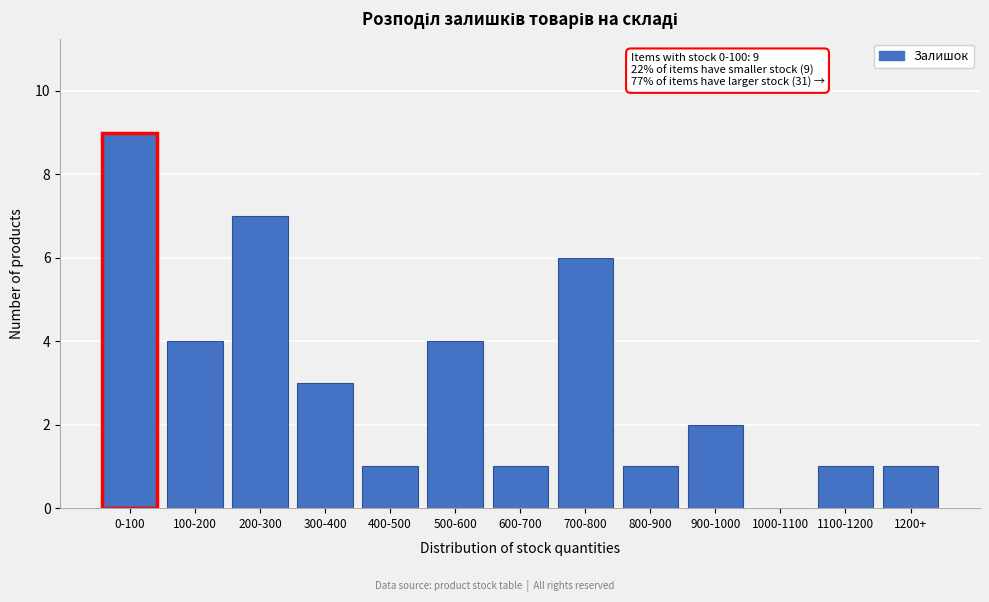

Reading left to right, transcribe all the data shown in this chart.

0-100=9	100-200=4	200-300=7	300-400=3	400-500=1	500-600=4	600-700=1	700-800=6	800-900=1	900-1000=2	1000-1100=0	1100-1200=1	1200+=1